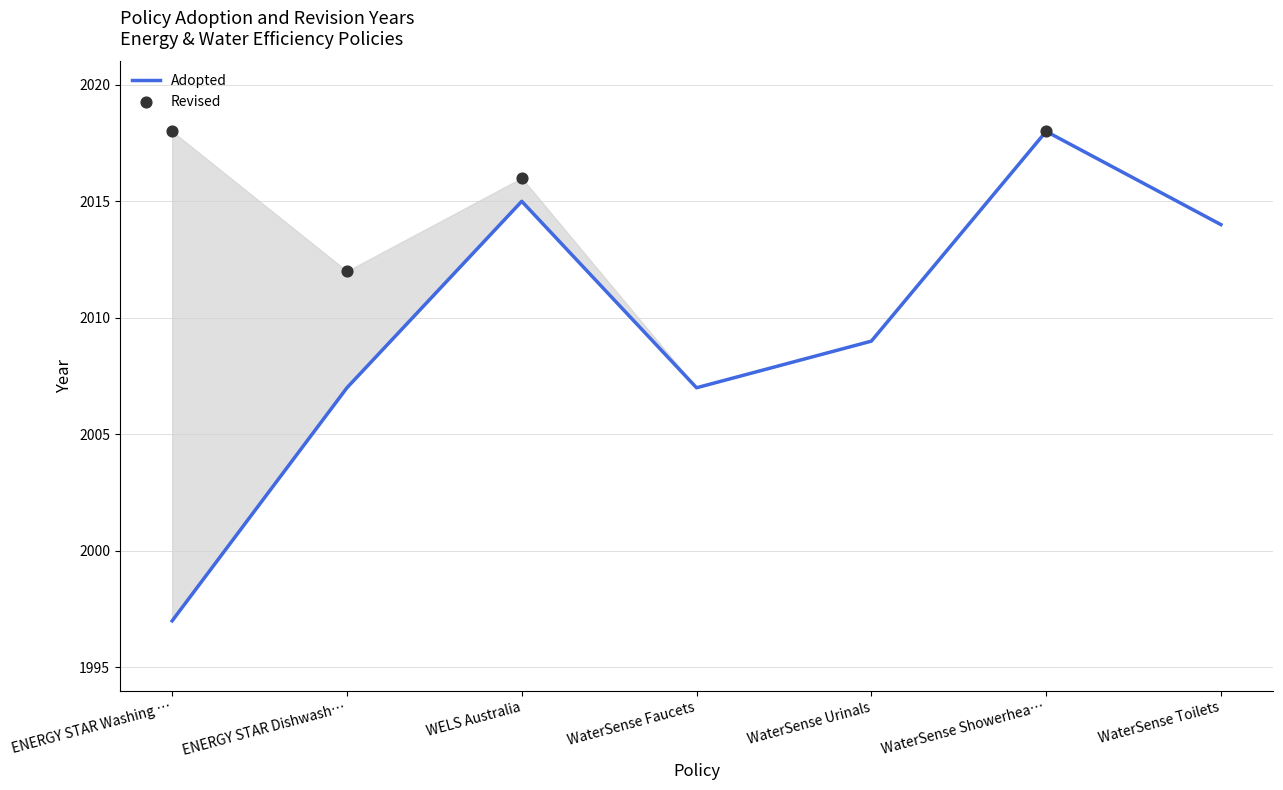

What is the change in value from ENERGY STAR Washing … to ENERGY STAR Dishwash…?

+10